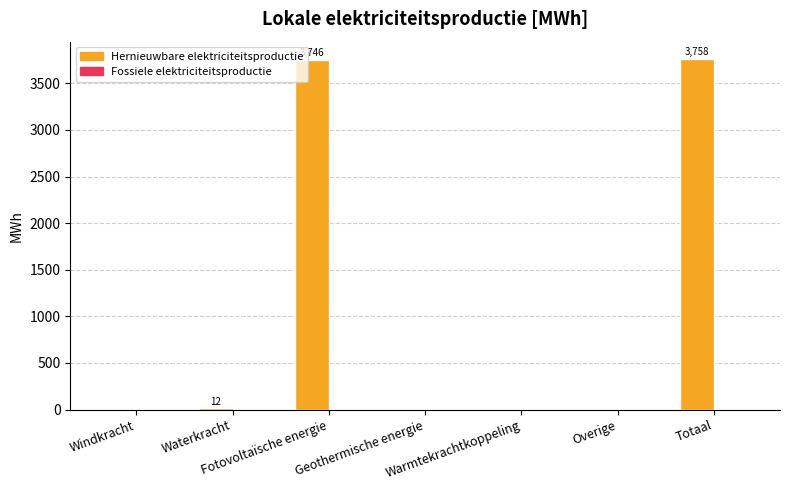

What is the greatest value displayed?

3758.4